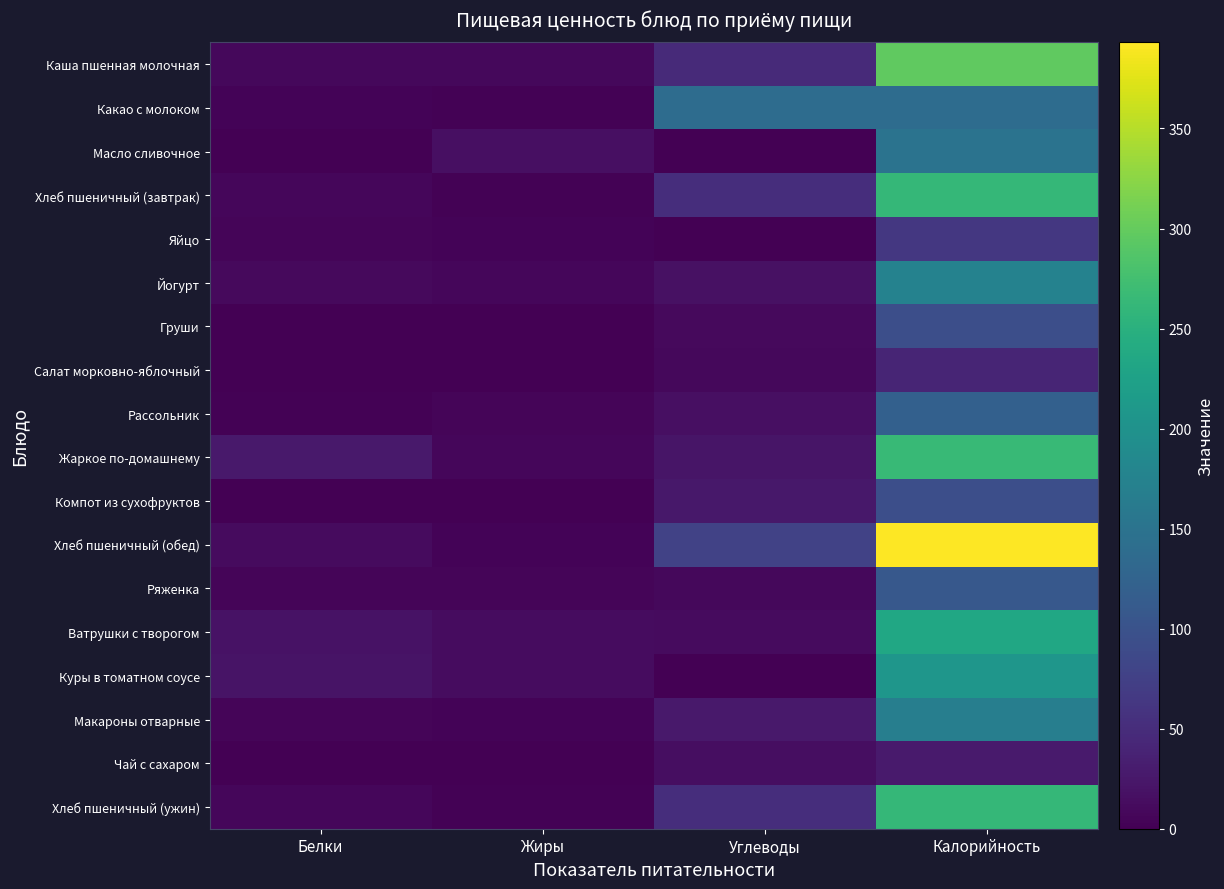

Reading right to left, list all the values displayed in this chart.

Каша пшенная молочная: Калорийность=296.6	Углеводы=46.2	Жиры=8.4	Белки=8.9
Какао с молоком: Калорийность=138.4	Углеводы=138.4	Жиры=2.6	Белки=3.5
Масло сливочное: Калорийность=150.0	Углеводы=0.2	Жиры=16.4	Белки=0.0
Хлеб пшеничный (завтрак): Калорийность=262.0	Углеводы=51.4	Жиры=2.9	Белки=7.5
Яйцо: Калорийность=63.0	Углеводы=0.3	Жиры=4.6	Белки=5.1
Йогурт: Калорийность=174.0	Углеводы=17.0	Жиры=6.4	Белки=10.0
Груши: Калорийность=94.0	Углеводы=9.8	Жиры=0.8	Белки=0.8
Салат морковно-яблочный: Калорийность=40.4	Углеводы=8.6	Жиры=0.2	Белки=1.1
Рассольник: Калорийность=120.8	Углеводы=16.6	Жиры=5.1	Белки=2.1
Жаркое по-домашнему: Калорийность=265.0	Углеводы=21.6	Жиры=7.5	Белки=27.5
Компот из сухофруктов: Калорийность=94.2	Углеводы=24.8	Жиры=0.0	Белки=0.0
Хлеб пшеничный (обед): Калорийность=393.0	Углеводы=77.1	Жиры=4.3	Белки=11.2
Ряженка: Калорийность=108.0	Углеводы=8.4	Жиры=5.0	Белки=5.9
Ватрушки с творогом: Калорийность=234.0	Углеводы=11.4	Жиры=12.7	Белки=18.7
Куры в томатном соусе: Калорийность=206.2	Углеводы=0.0	Жиры=13.6	Белки=21.1
Макароны отварные: Калорийность=168.4	Углеводы=26.4	Жиры=4.5	Белки=5.3
Чай с сахаром: Калорийность=28.0	Углеводы=14.0	Жиры=0.0	Белки=0.2
Хлеб пшеничный (ужин): Калорийность=262.0	Углеводы=51.4	Жиры=2.9	Белки=7.5